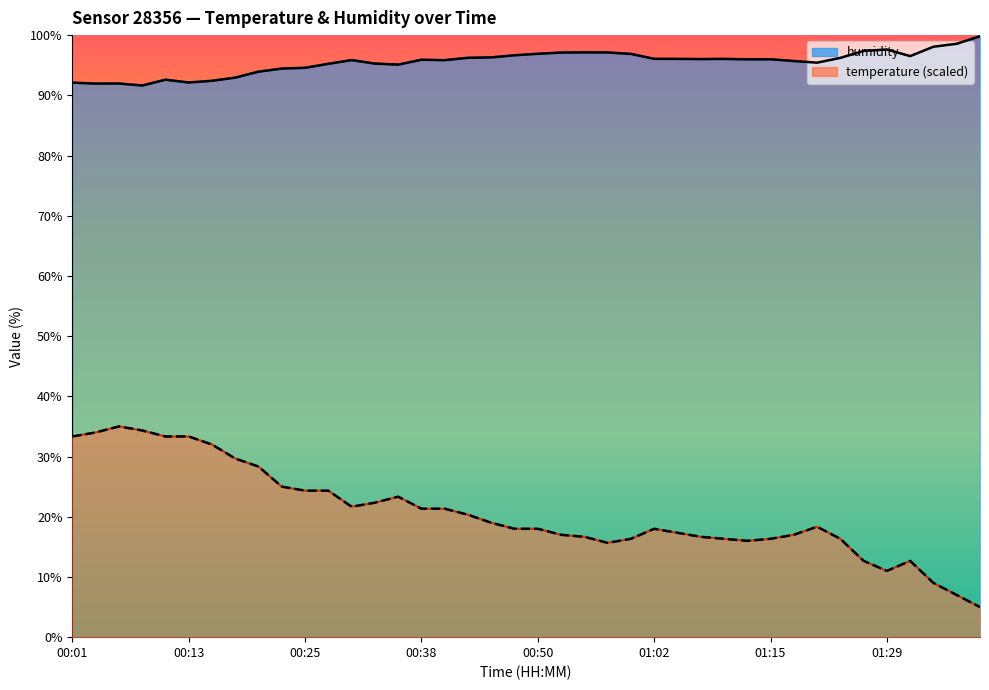

True or false: humidity (outline) has more than 0 interior local peaks.

True